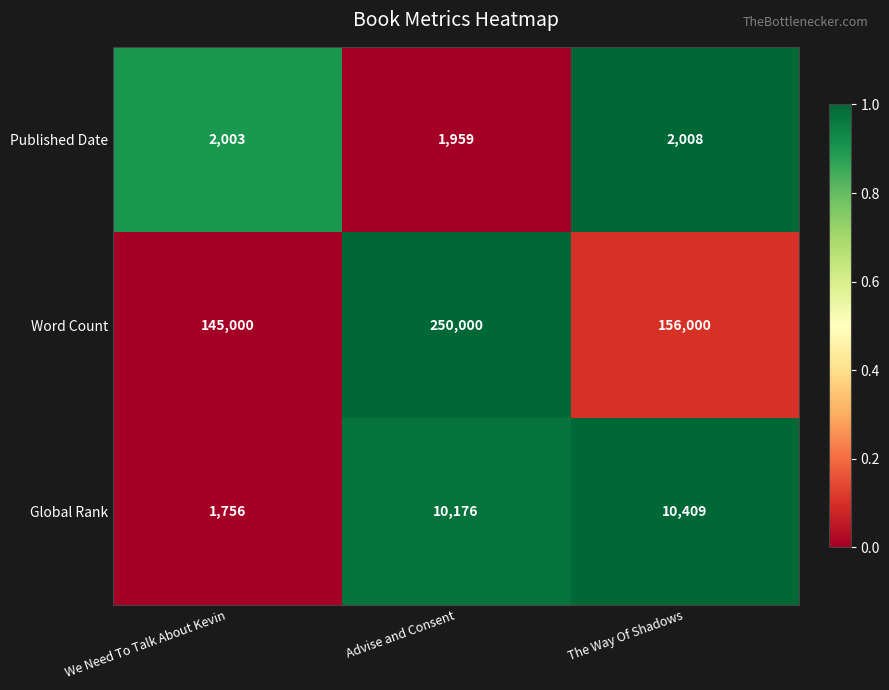

Count the Word Count values in the range 145000 to 250000.

3